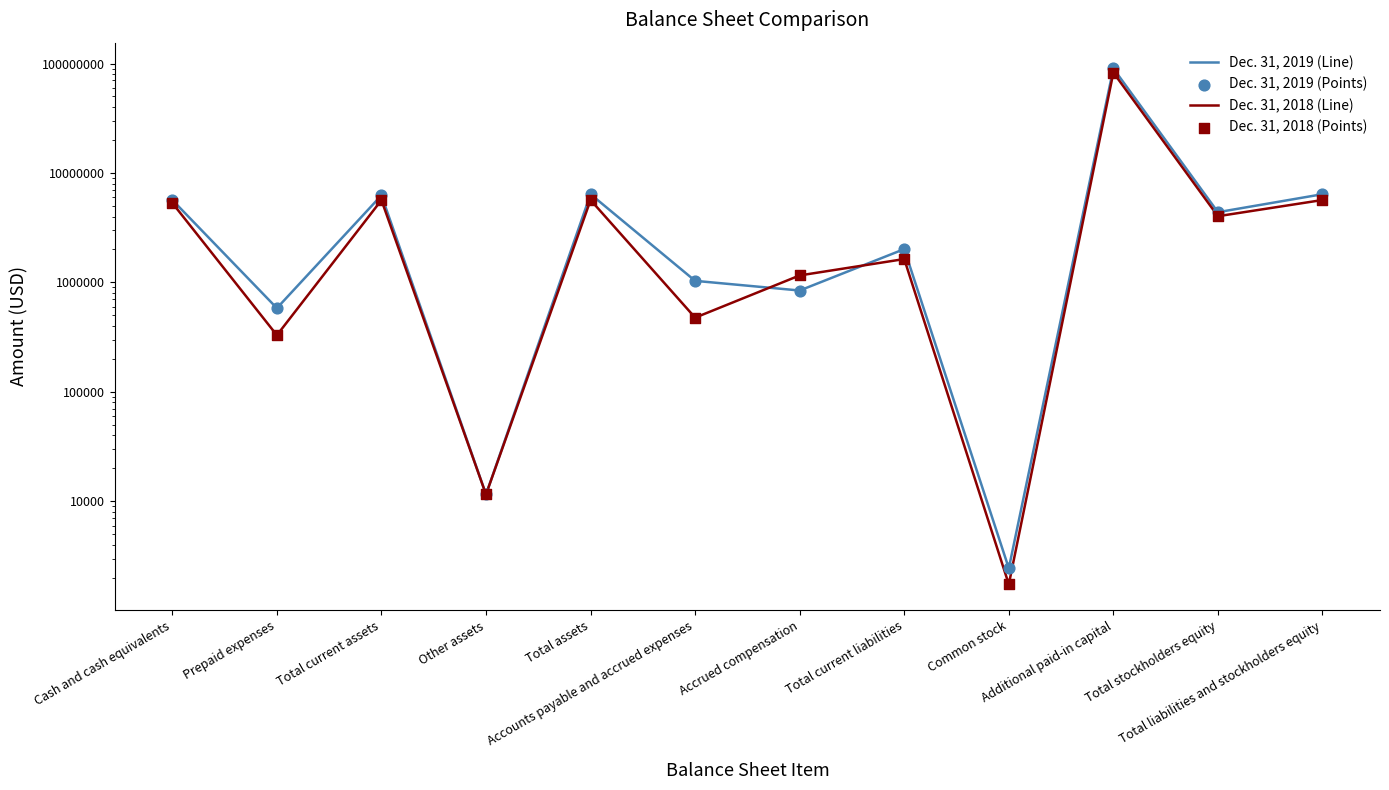

Which series reaches the maximum Y coordinate?

Dec. 31, 2019 (Line)